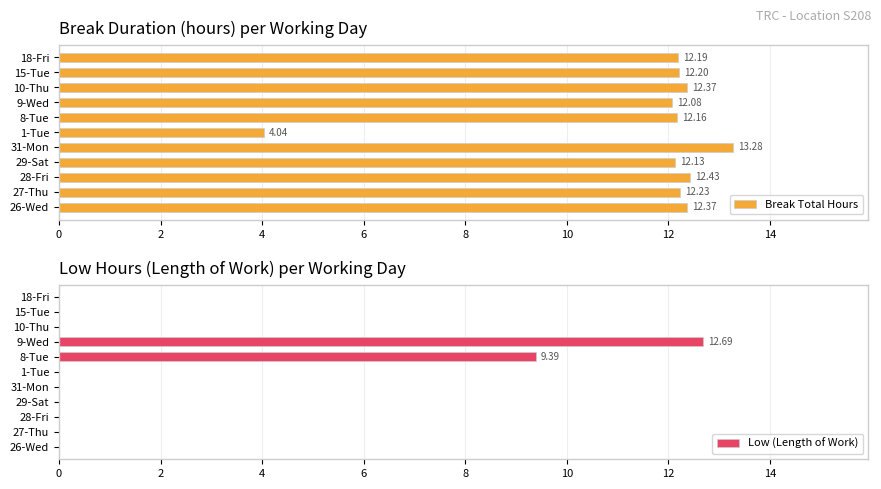

What is the sum of the Break Total Hours values at 1-Tue and 27-Thu?

16.3